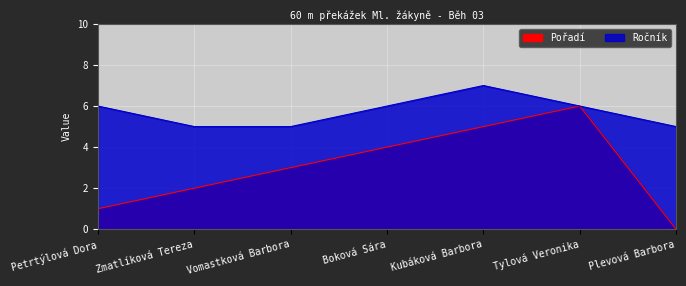

The Ročník series shows 6 at Tylová Veronika. True or false?

True